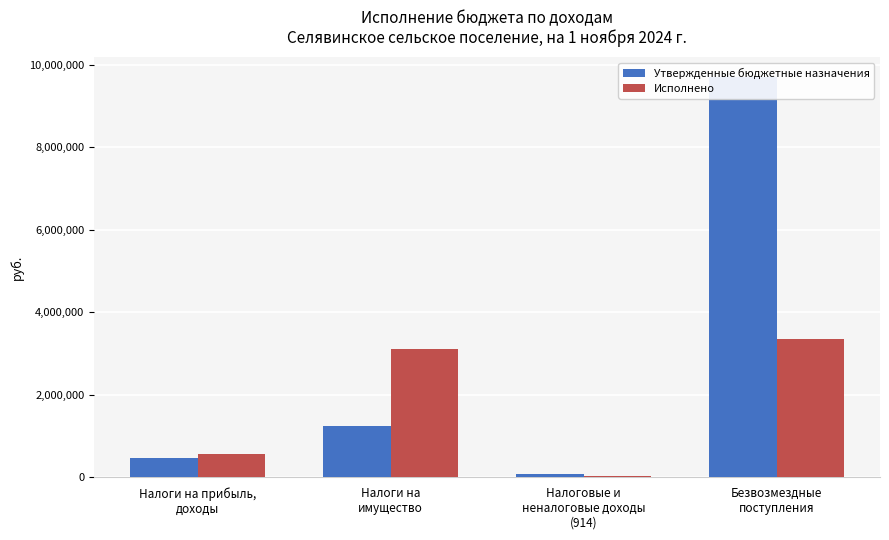

Which category has the highest value across all series?

Безвозмездные
поступления